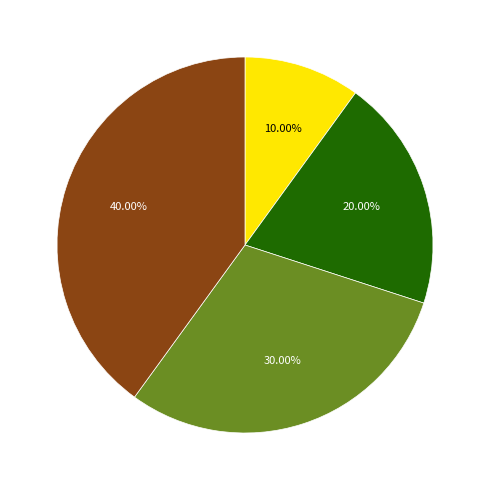

Is there any slice that represents more than half of the pie?

No